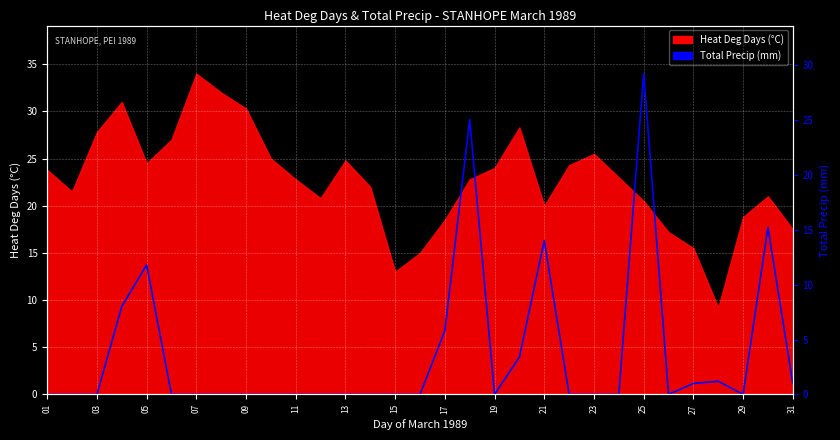

True or false: the data shows 23.5 at 07.

False